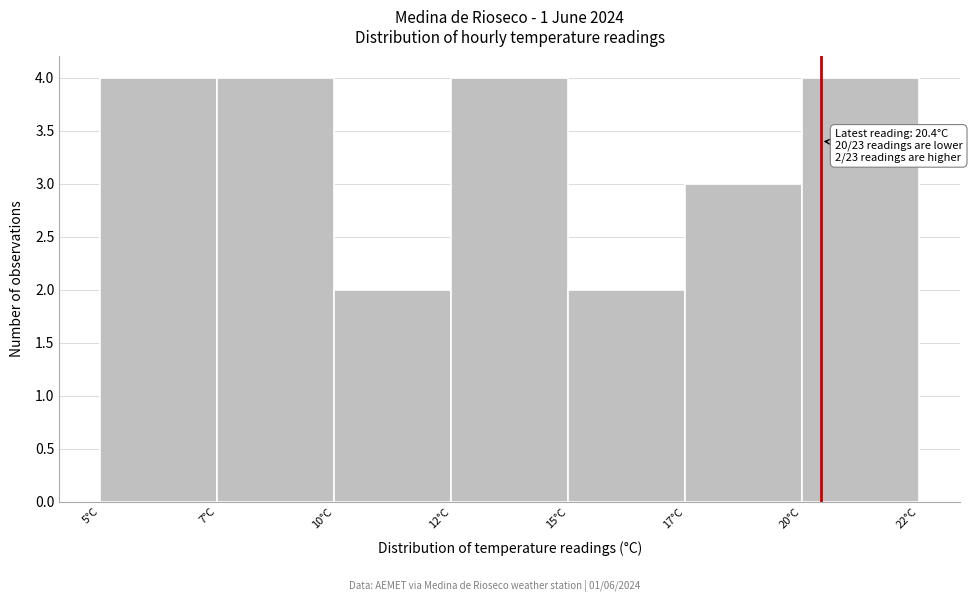

Reading left to right, what are all the values shown in this chart?

5°C=4	7°C=4	10°C=2	12°C=4	15°C=2	17°C=3	20°C=4